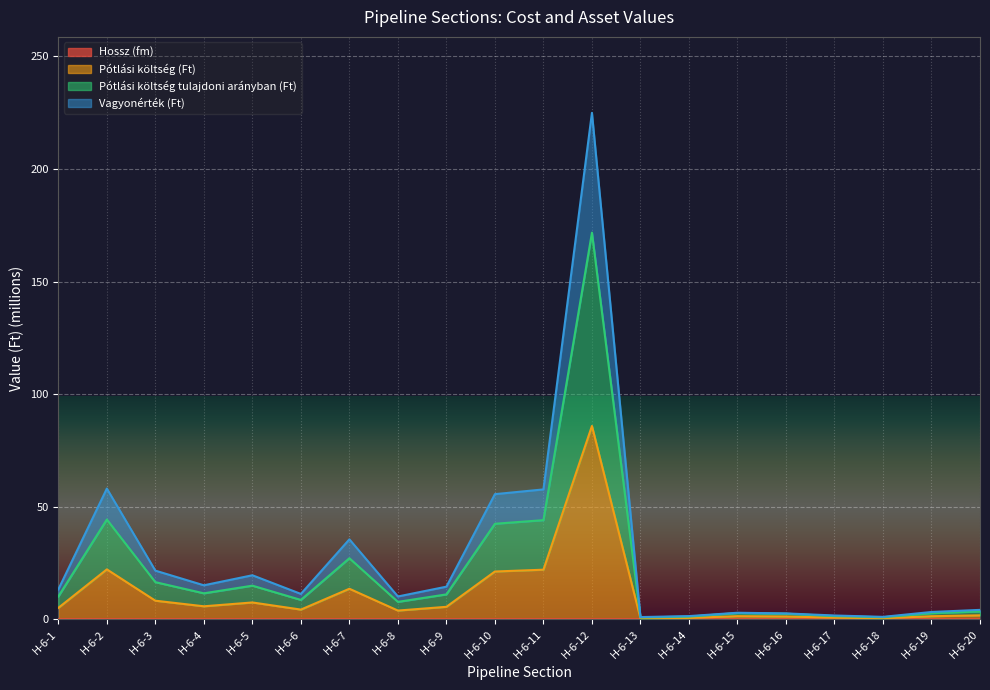

Which series has the largest total across all categories?

Vagyonérték (Ft)